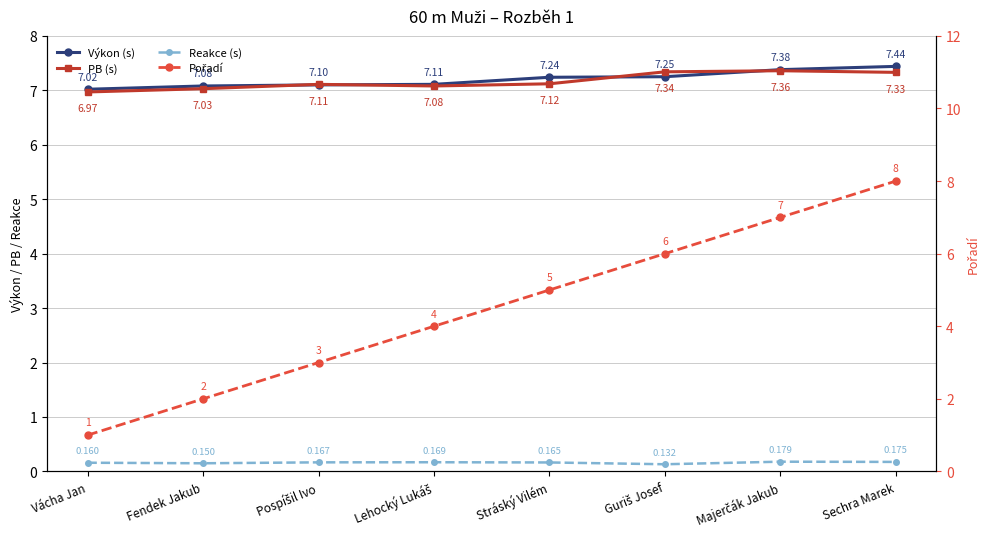

Does the chart display data point markers on the line(s)?

Yes